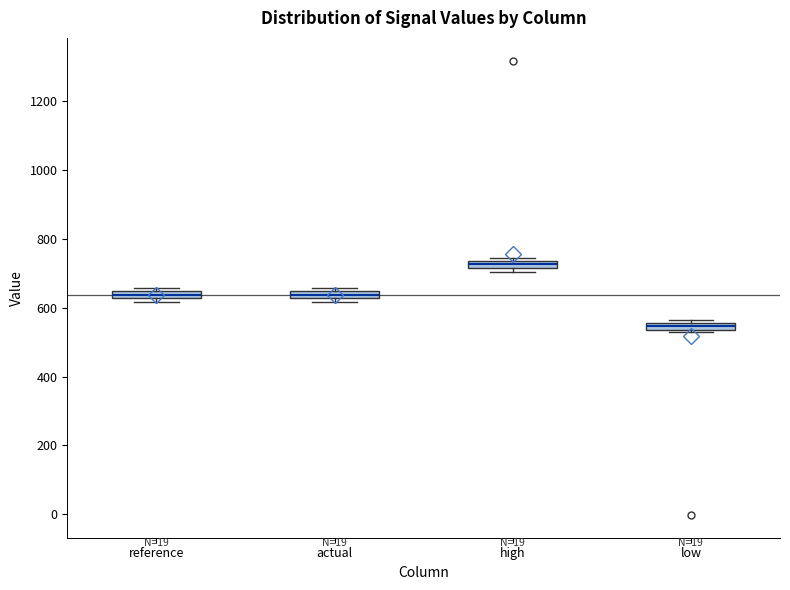

Which box has the lowest median line?

low